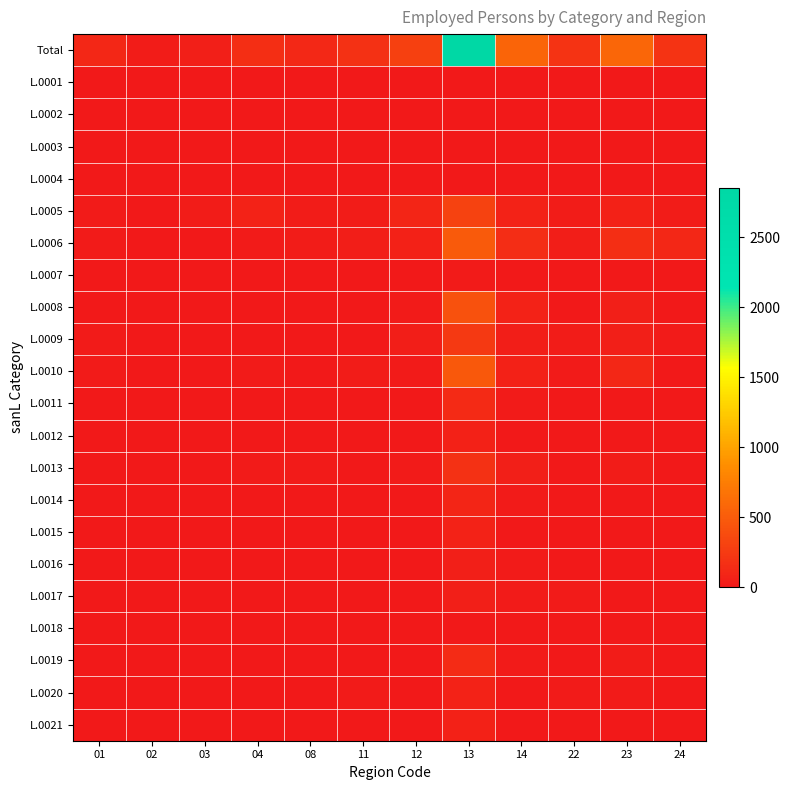

Which label corresponds to the largest value in the chart?

13